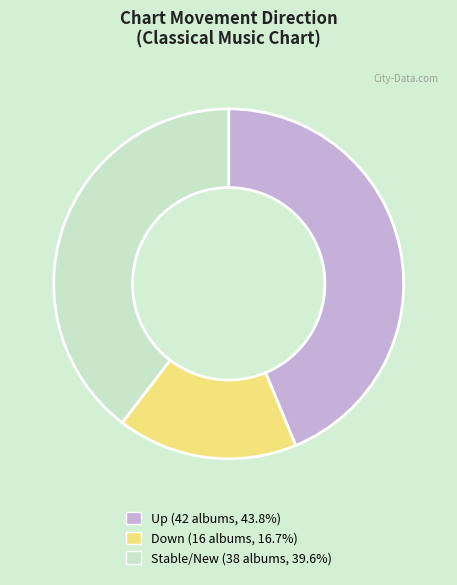

Is there a majority slice in this chart?

No